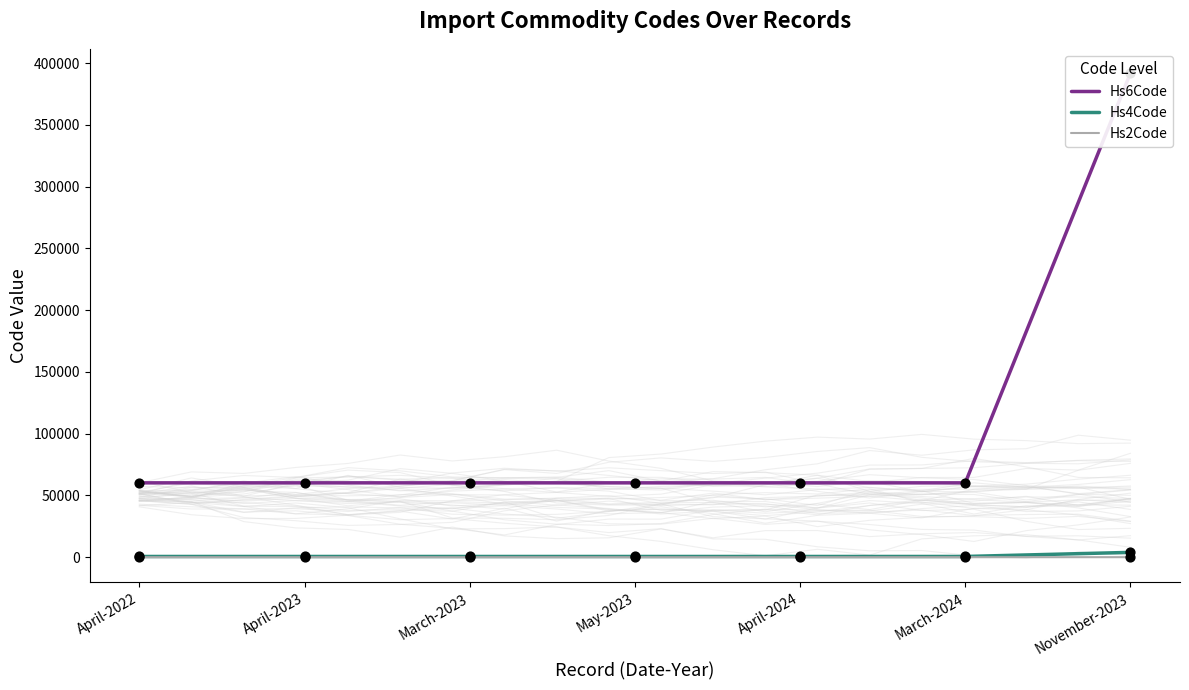

Which series has the largest Y range (max minus min)?

Hs6Code